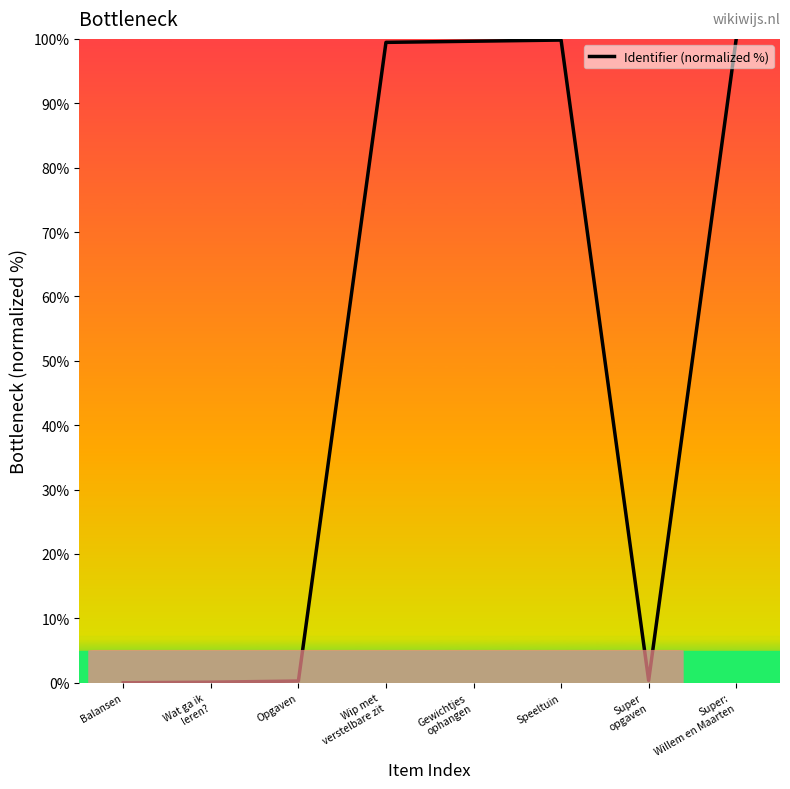

How many categories are shown in the chart?

8